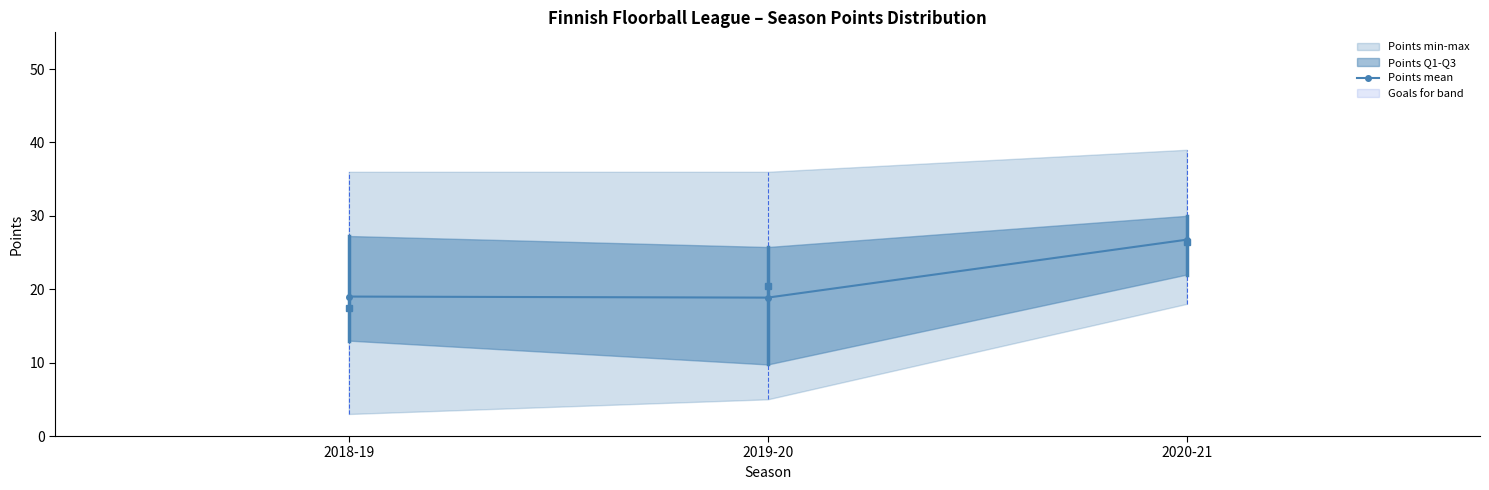

Count the number of values greater than 19.

1